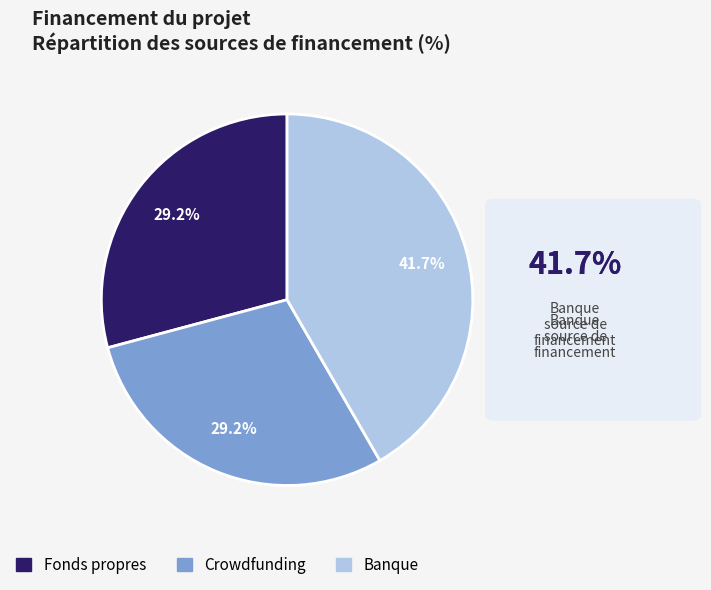

To the nearest percent, what is the combined percentage of Banque and Crowdfunding?

71%